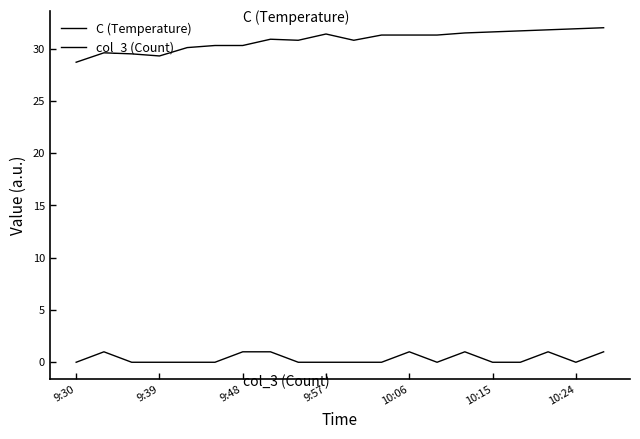

Which series has the largest range (max minus min)?

C (Temperature)